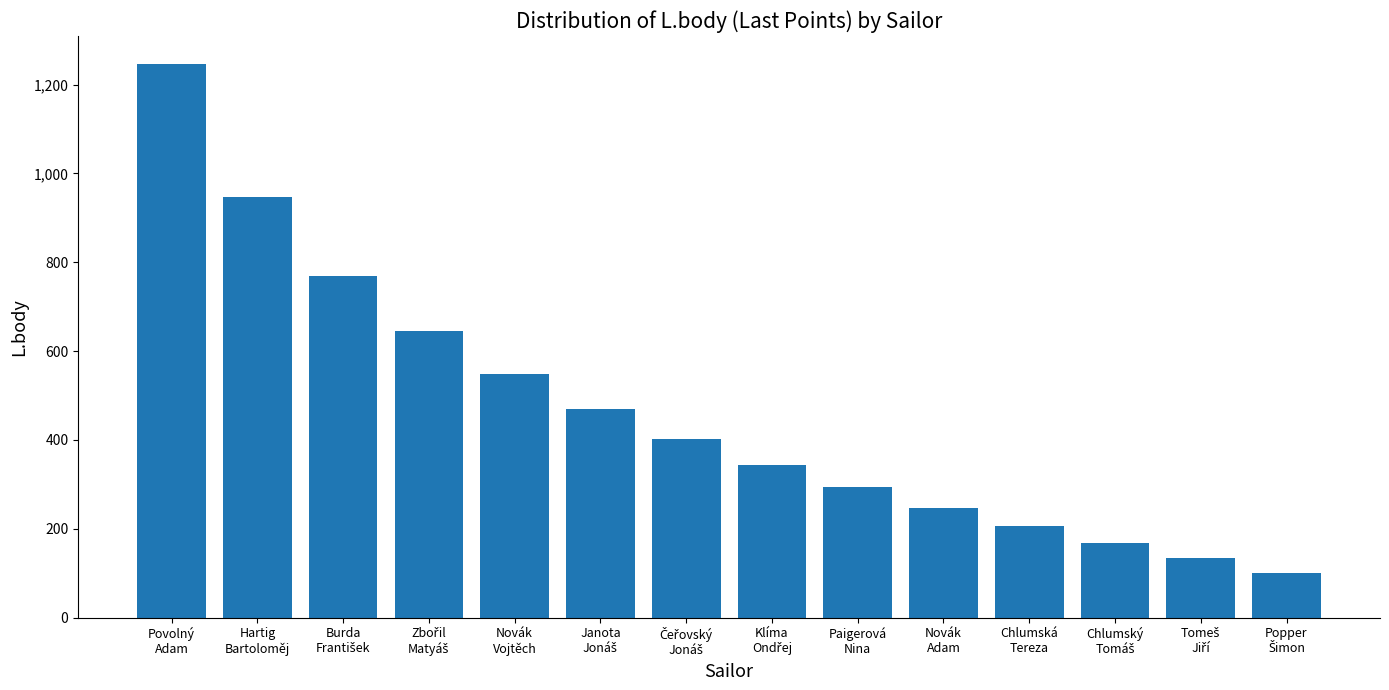

What is the minimum value shown in the chart?

101